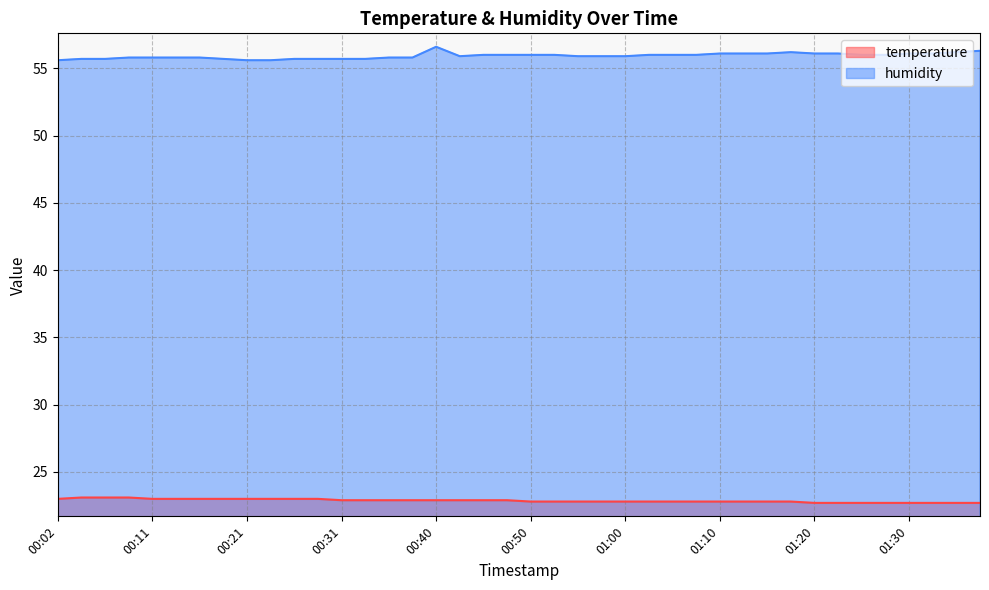

What is the difference between the temperature values at 01:20 and 00:58?

0.1